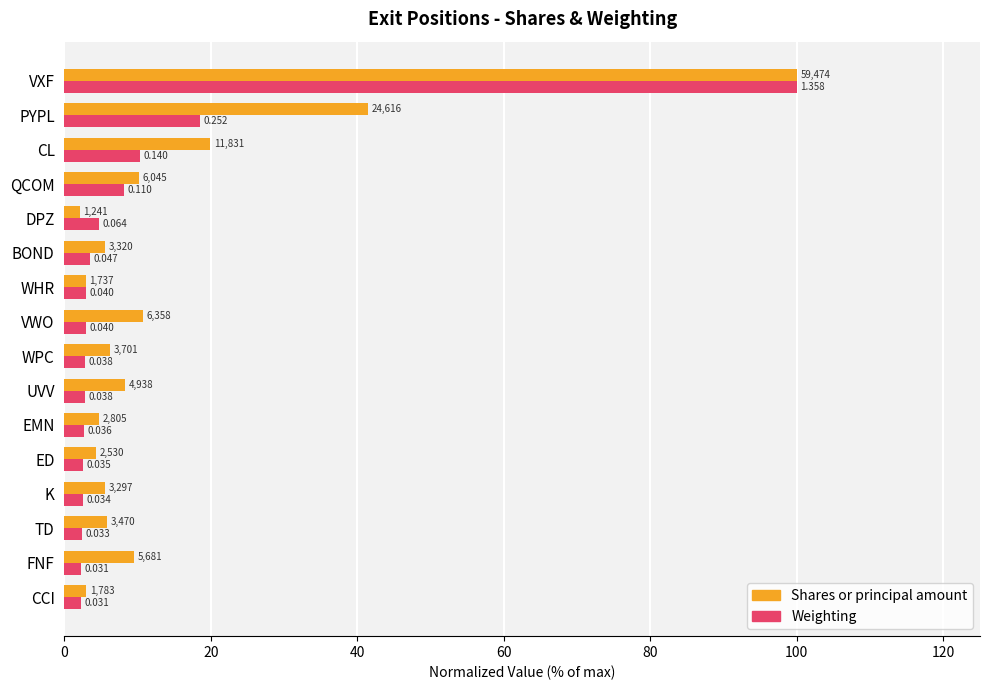

What are all the series names shown in the legend?

Shares or principal amount, Weighting